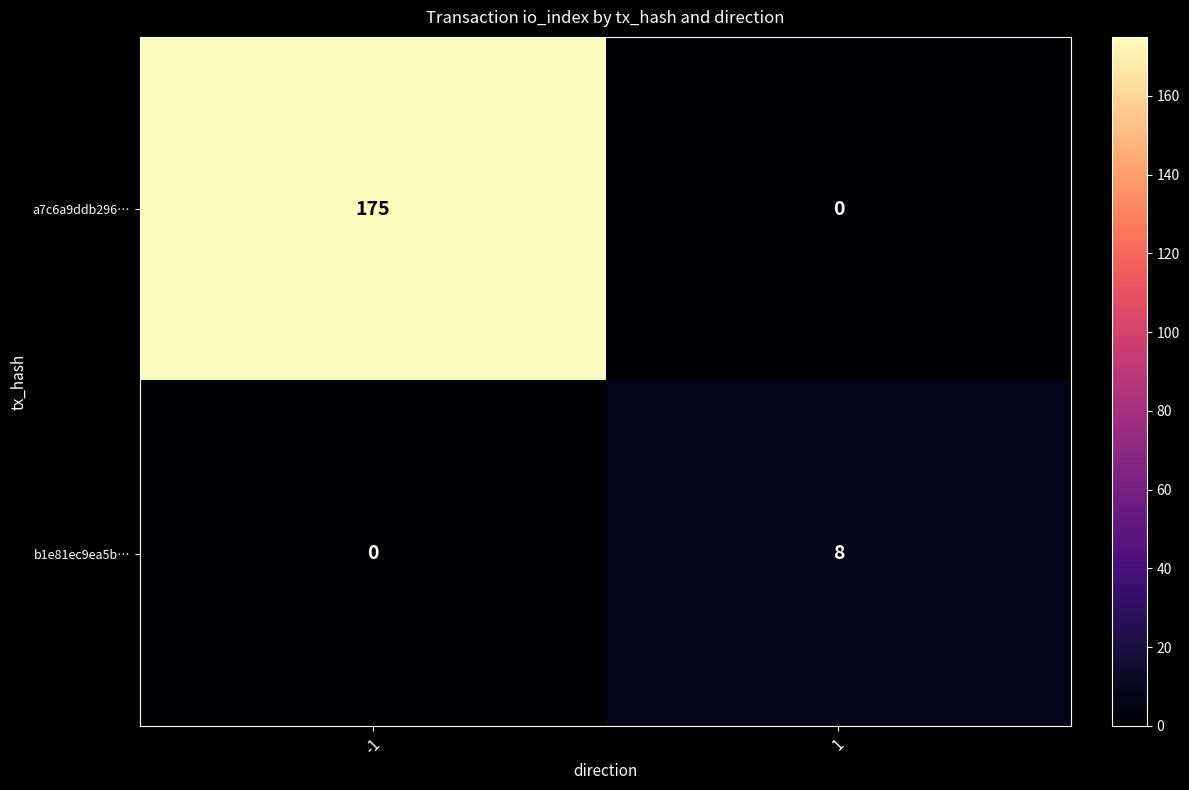

True or false: b1e81ec9ea5b… has a value of 0 at -1.

True